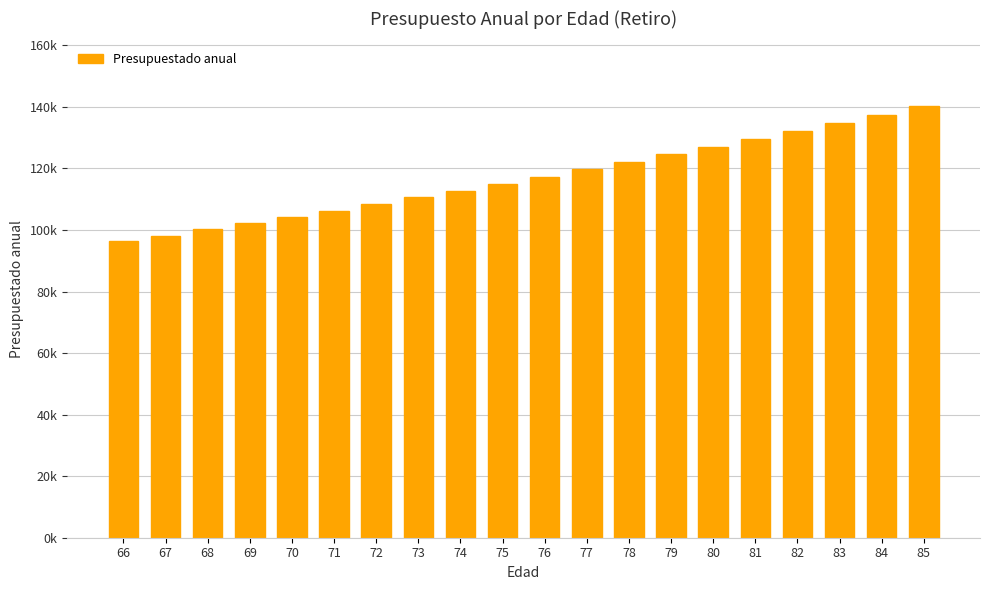

Reading left to right, list all the values displayed in this chart.

96269.2	98194.6	100158.5	102161.6	104204.9	106289.0	108414.8	110583.0	112794.7	115050.6	117351.6	119698.6	122092.6	124534.5	127025.2	129565.7	132157.0	134800.1	137496.1	140246.0